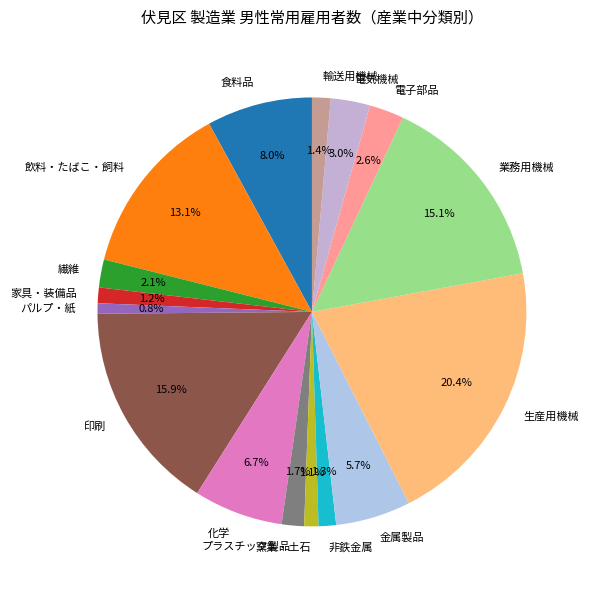

To the nearest percent, what is the difference between the largest and smallest slice percentages?

20%